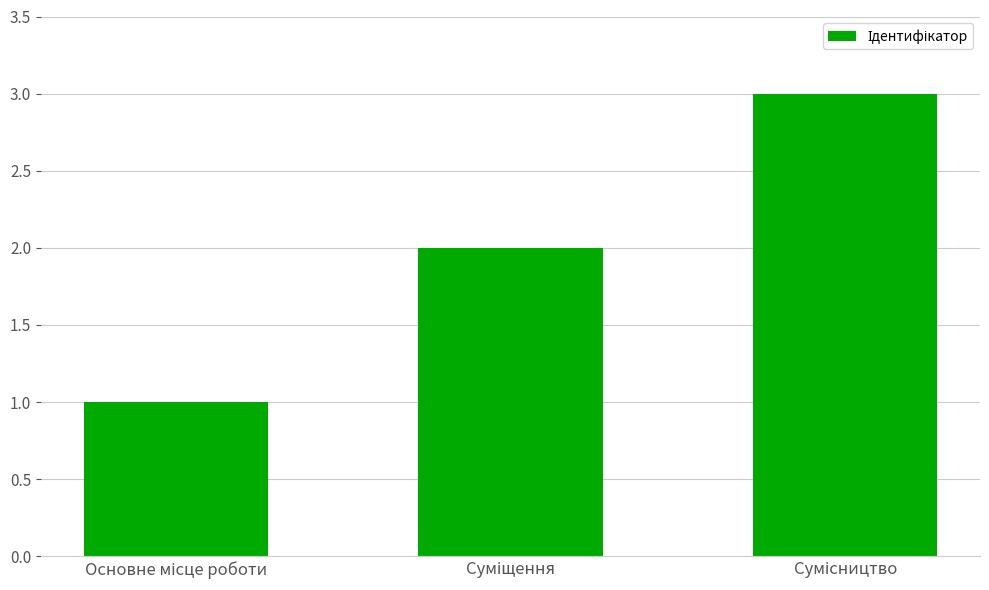

What is the value of the 3rd bar from the left?

3